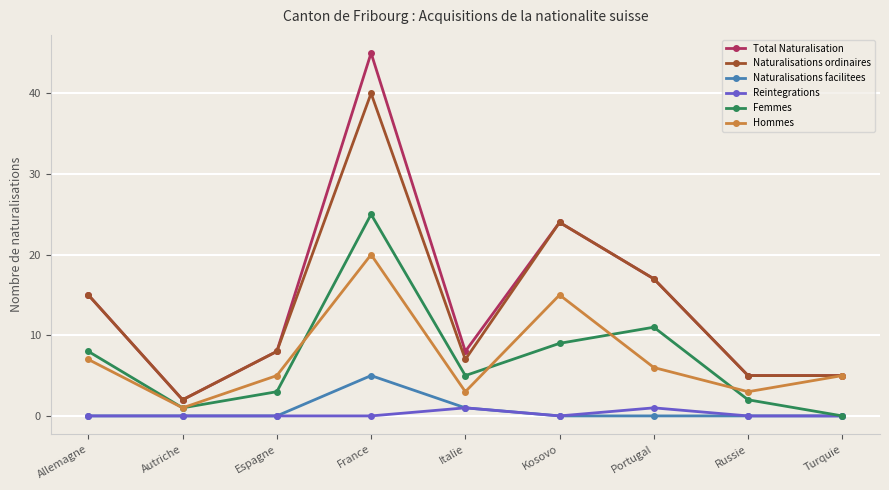

Is this an area chart (filled region under the line)?

No